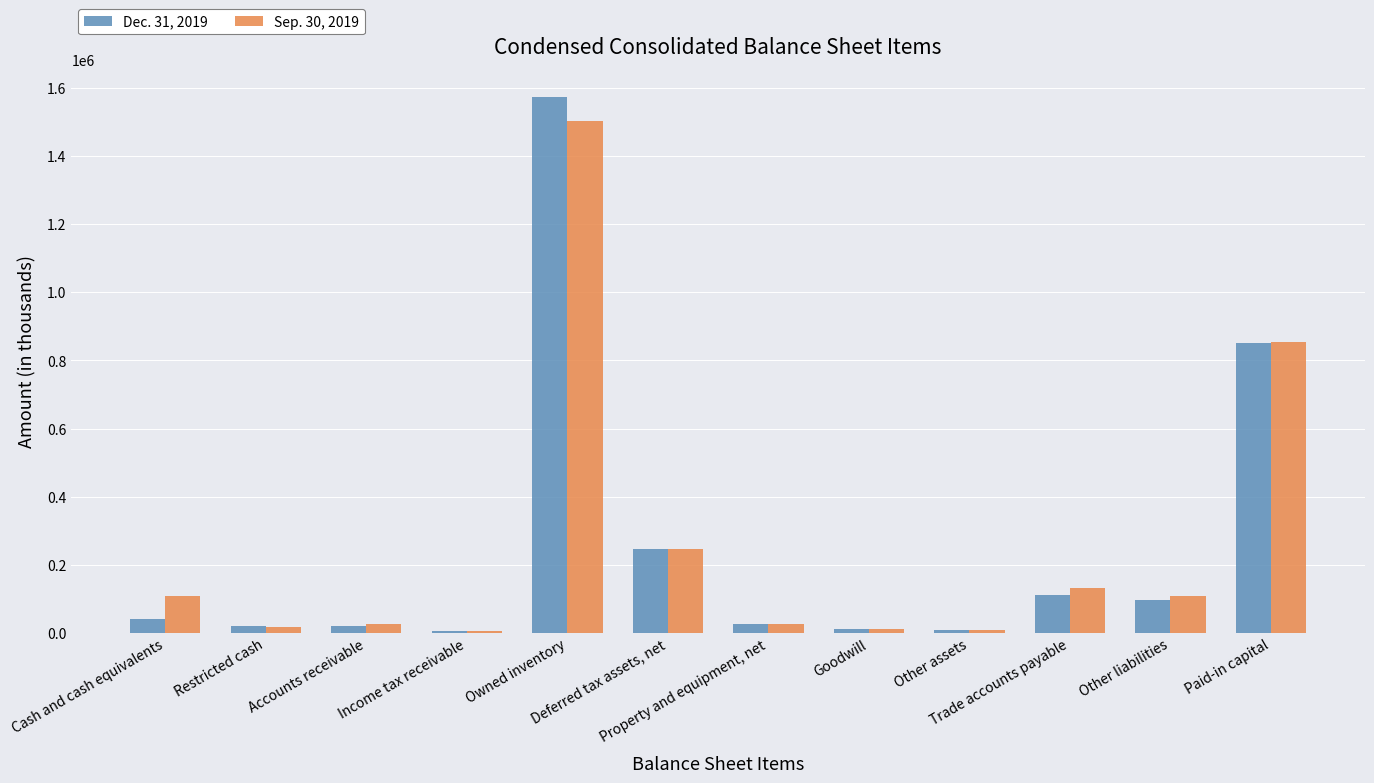

What is the average value of the Dec. 31, 2019 series?

250738